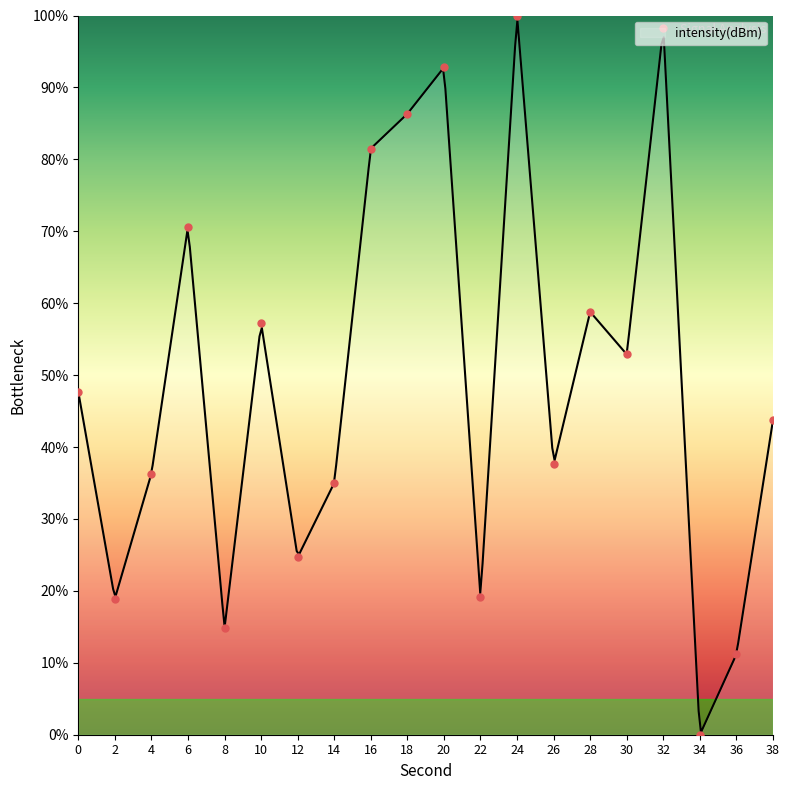

Which has a higher value, 2 or 20?

20